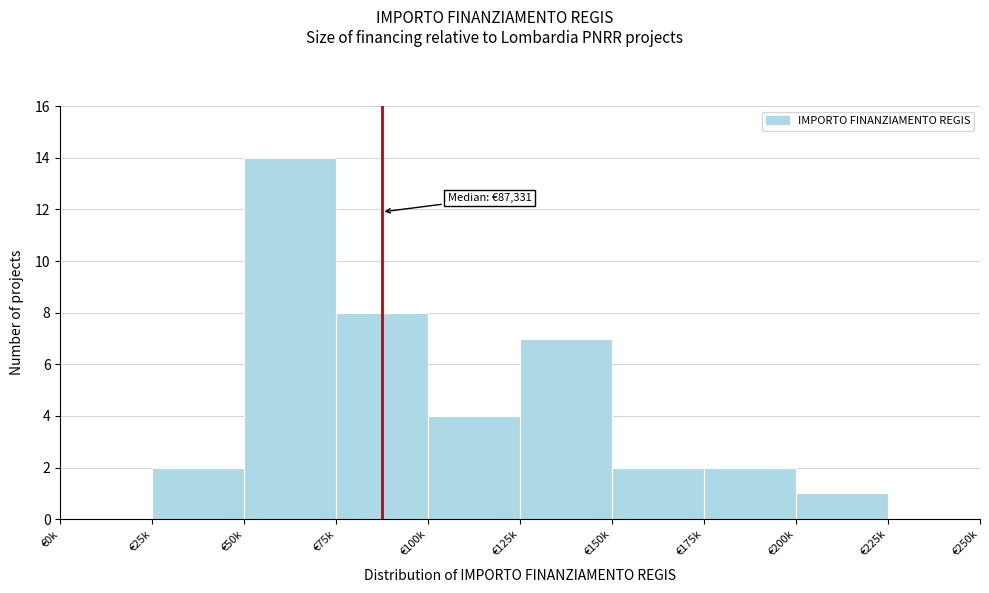

Reading left to right, transcribe all the data shown in this chart.

€0k=0	€25k=2	€50k=14	€75k=8	€100k=4	€125k=7	€150k=2	€175k=2	€200k=1	€225k=0